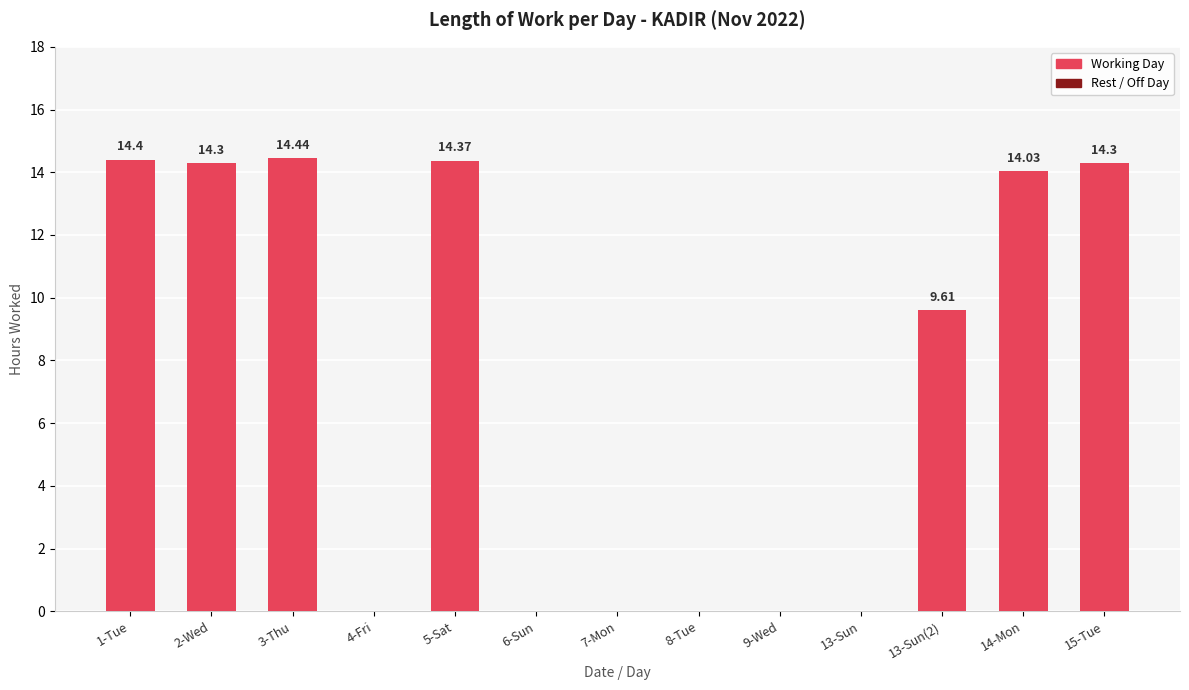

Where does the data first go above 9?

1-Tue